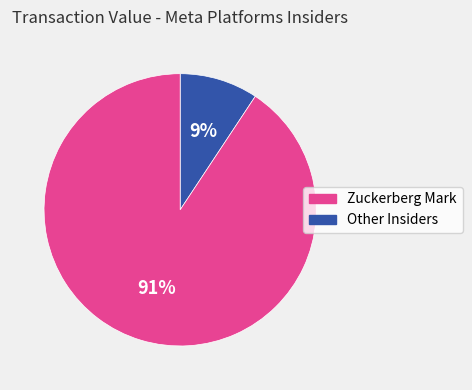

Is there any slice that represents more than half of the pie?

Yes